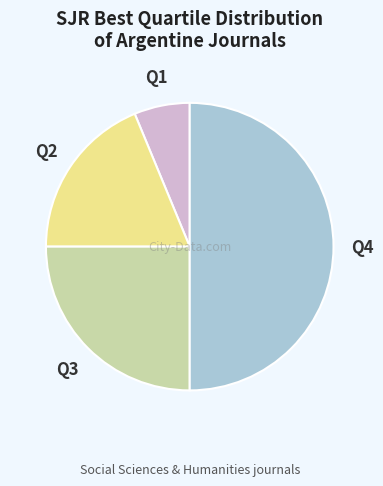

Which slice is the largest?

Q4